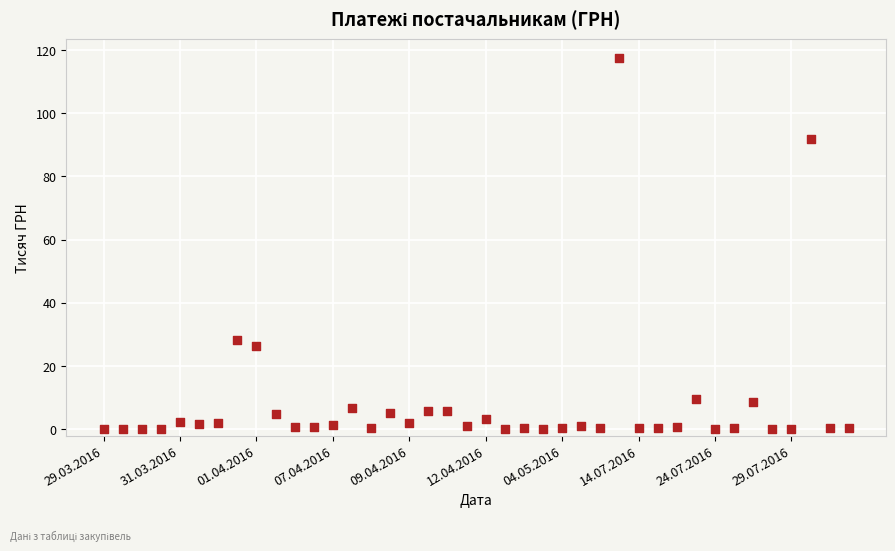

What is the range of Y values (max minus min)?

117.6